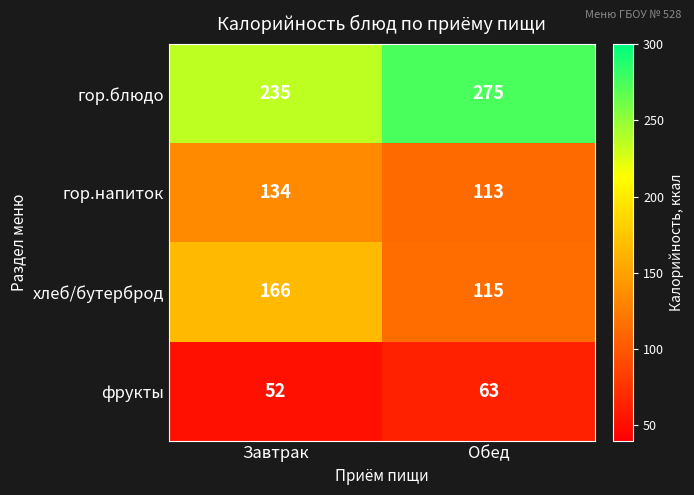

At which category is the sum across all series the highest?

Завтрак